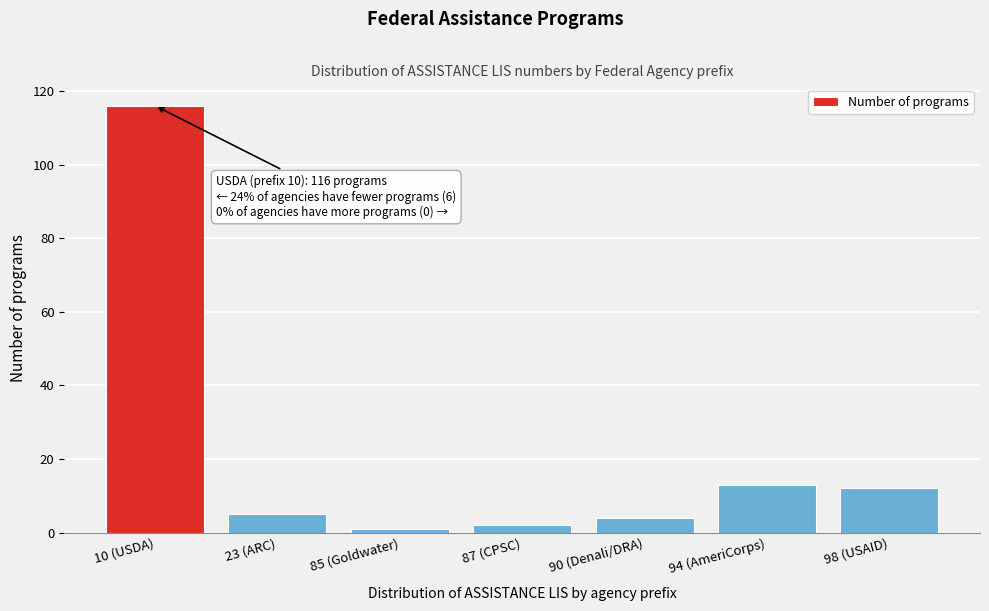

Reading right to left, extract all data points from this chart.

98 (USAID)=12	94 (AmeriCorps)=13	90 (Denali/DRA)=4	87 (CPSC)=2	85 (Goldwater)=1	23 (ARC)=5	10 (USDA)=116